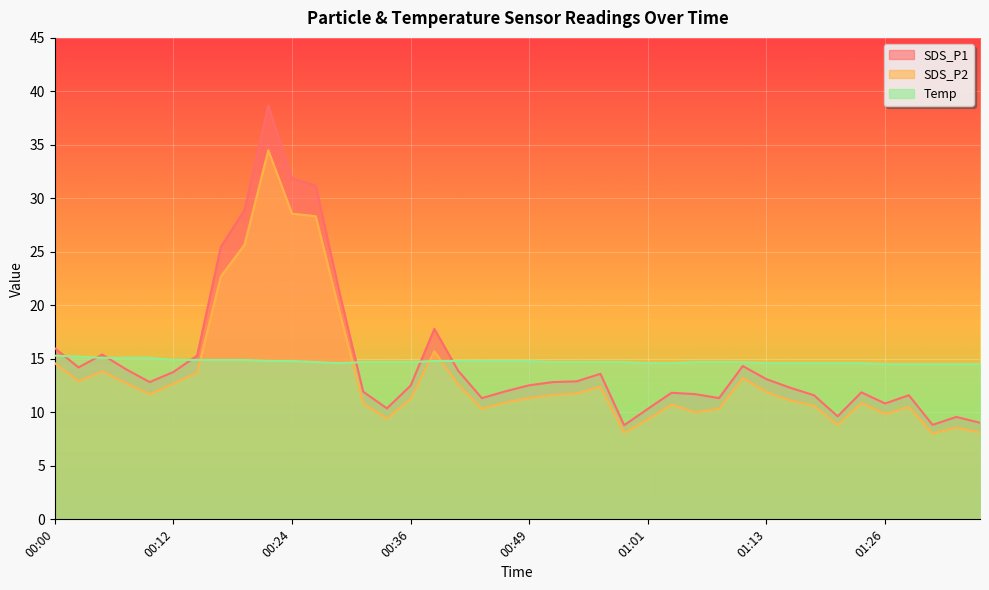

What is the difference between the maximum and minimum values in the SDS_P2 series?

26.5